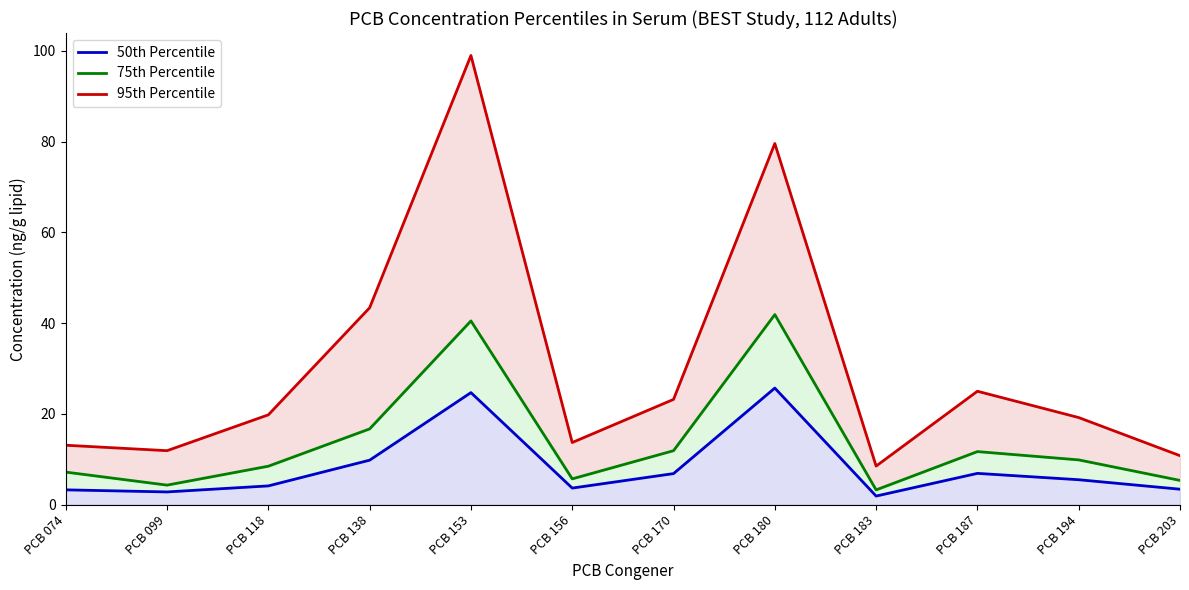

What is the minimum value for 95th Percentile?

8.5